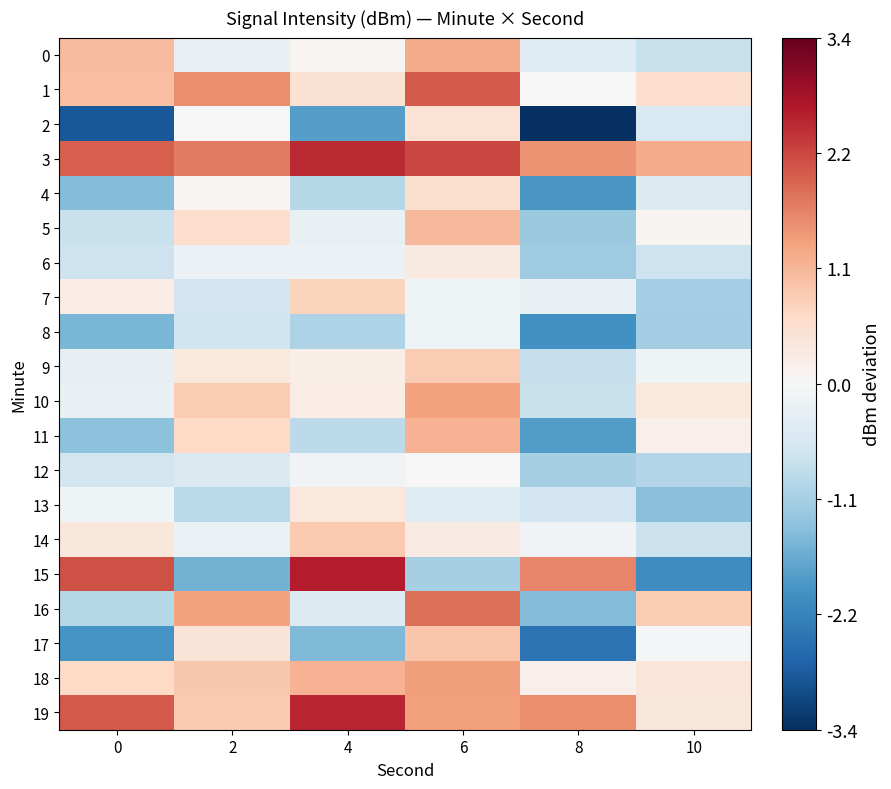

Reading right to left, extract all data points from this chart.

0: 10=-117.1	8=-116.8	6=-115.1	4=-116.3	2=-116.6	0=-115.3
1: 10=-115.8	8=-116.3	6=-114.3	4=-115.8	2=-114.8	0=-115.3
2: 10=-116.9	8=-119.7	6=-115.9	4=-118.2	2=-116.4	0=-119.2
3: 10=-115.1	8=-114.8	6=-114.1	4=-113.8	2=-114.6	0=-114.3
4: 10=-116.8	8=-118.3	6=-115.8	4=-117.3	2=-116.3	0=-117.8
5: 10=-116.3	8=-117.6	6=-115.3	4=-116.6	2=-115.8	0=-117.1
6: 10=-117.1	8=-117.5	6=-116.1	4=-116.5	2=-116.6	0=-117.0
7: 10=-117.5	8=-116.6	6=-116.5	4=-115.6	2=-117.0	0=-116.1
8: 10=-117.5	8=-118.4	6=-116.5	4=-117.4	2=-117.0	0=-117.9
9: 10=-116.5	8=-117.1	6=-115.5	4=-116.1	2=-116.0	0=-116.6
10: 10=-116.0	8=-117.1	6=-115.0	4=-116.1	2=-115.5	0=-116.6
11: 10=-116.2	8=-118.2	6=-115.2	4=-117.2	2=-115.7	0=-117.7
12: 10=-117.3	8=-117.5	6=-116.3	4=-116.5	2=-116.8	0=-117.0
13: 10=-117.8	8=-117.0	6=-116.8	4=-116.0	2=-117.3	0=-116.5
14: 10=-117.1	8=-116.5	6=-116.1	4=-115.5	2=-116.6	0=-116.0
15: 10=-118.5	8=-114.7	6=-117.5	4=-113.7	2=-118.0	0=-114.2
16: 10=-115.5	8=-117.8	6=-114.5	4=-116.8	2=-115.0	0=-117.3
17: 10=-116.4	8=-118.8	6=-115.4	4=-117.8	2=-115.9	0=-118.3
18: 10=-115.9	8=-116.2	6=-114.9	4=-115.2	2=-115.4	0=-115.7
19: 10=-116.0	8=-114.8	6=-115.0	4=-113.8	2=-115.5	0=-114.3